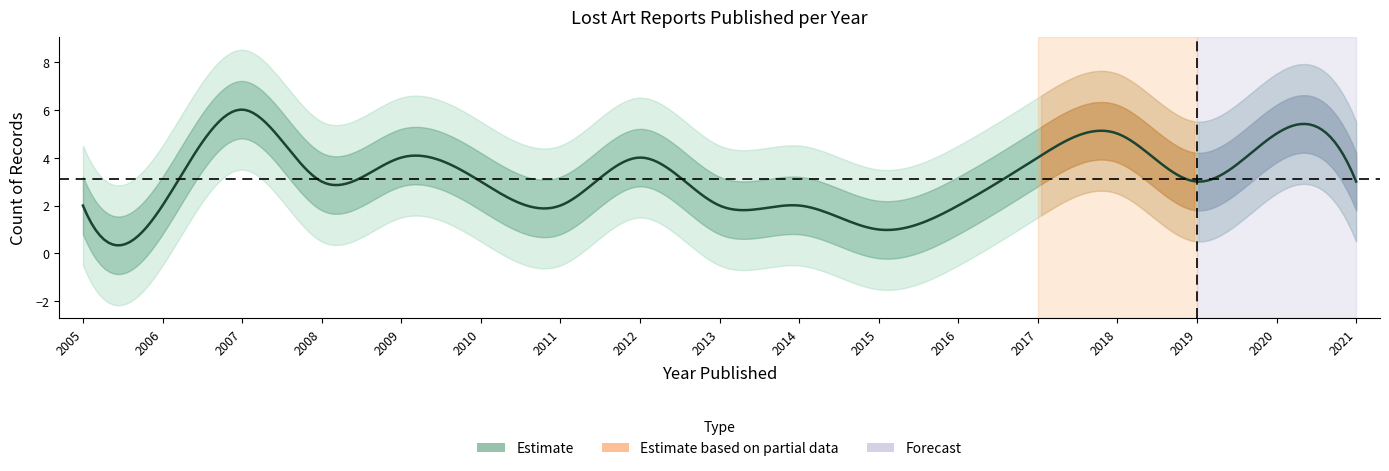

Reading right to left, extract all data points from this chart.

3	5	3	5	4	2	1	2	2	4	2	3	4	3	6	2	2